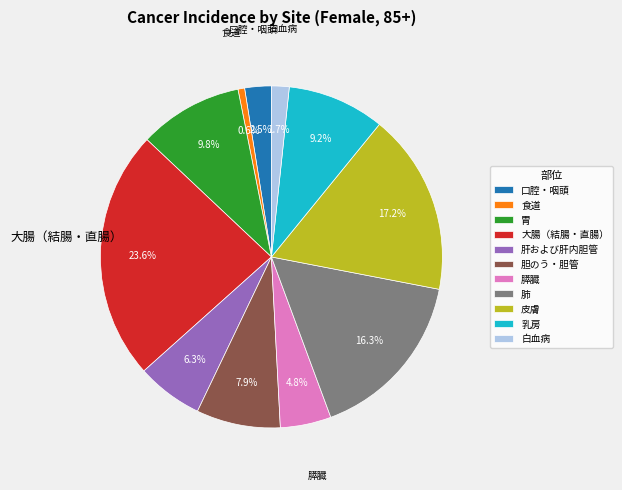

How many segments does this pie chart have?

11